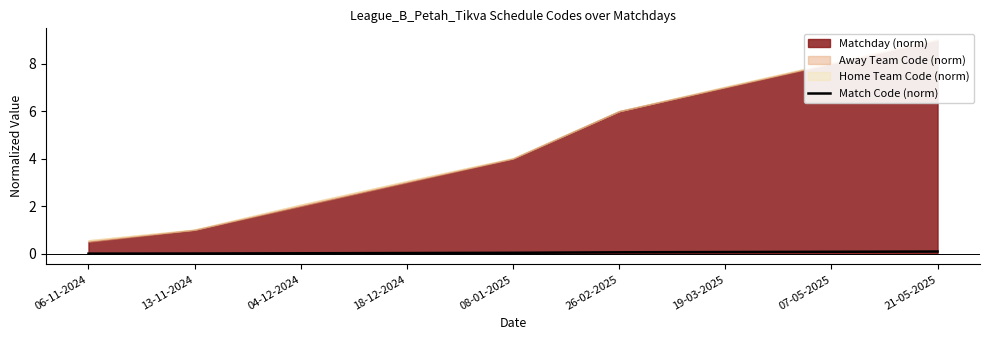

True or false: Match Code (norm) has a value of 0.0 at 06-11-2024.

True